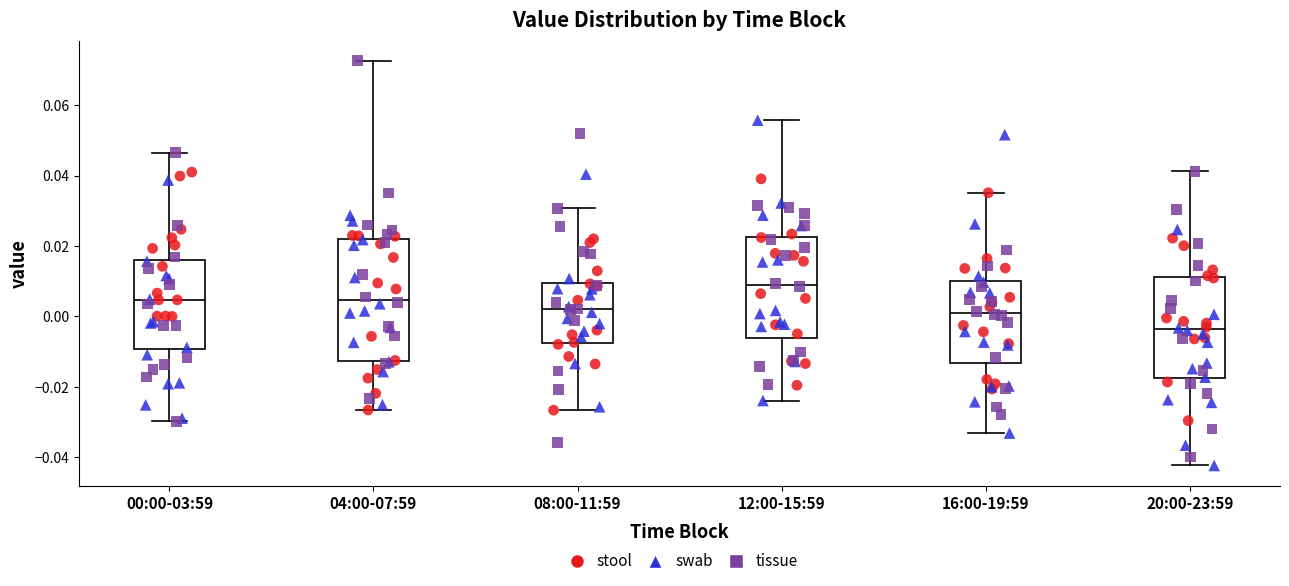

Reading left to right, transcribe this box plot: for each box, give where its median line is, the range the box spans, and where its two whiskers end, as read against the y-axis. The values are not printed on the chart, so give them approximately, as read against the axis.

00:00-03:59: median 0.004, box -0.010 to 0.016, whiskers -0.030 to 0.046
04:00-07:59: median 0.004, box -0.012 to 0.022, whiskers -0.026 to 0.072
08:00-11:59: median 0.002, box -0.008 to 0.010, whiskers -0.026 to 0.030
12:00-15:59: median 0.008, box -0.006 to 0.022, whiskers -0.024 to 0.056
16:00-19:59: median 0.002, box -0.014 to 0.010, whiskers -0.034 to 0.036
20:00-23:59: median -0.004, box -0.018 to 0.012, whiskers -0.042 to 0.042